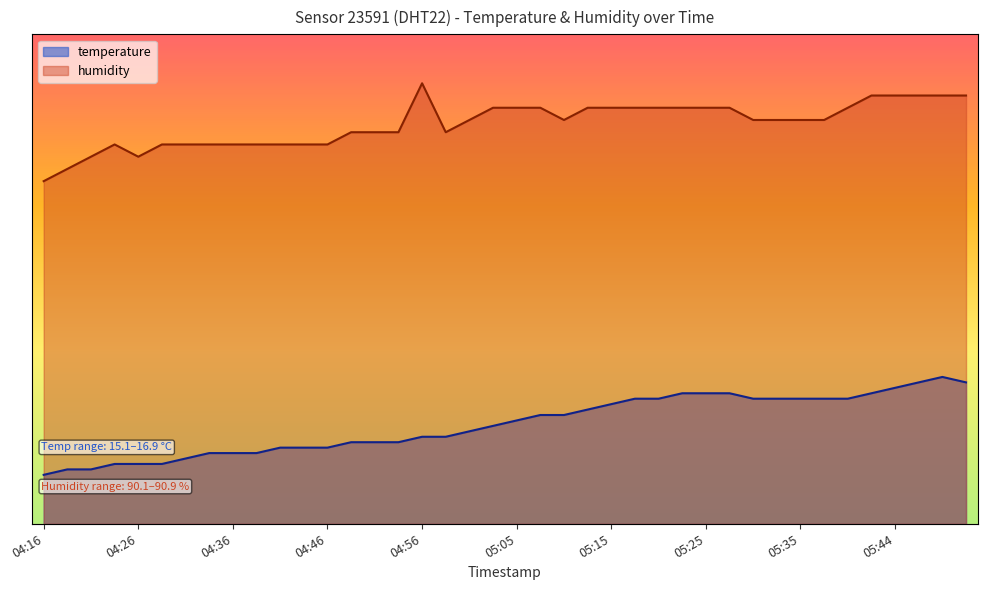

Where is humidity nearest to the value 80?

04:48